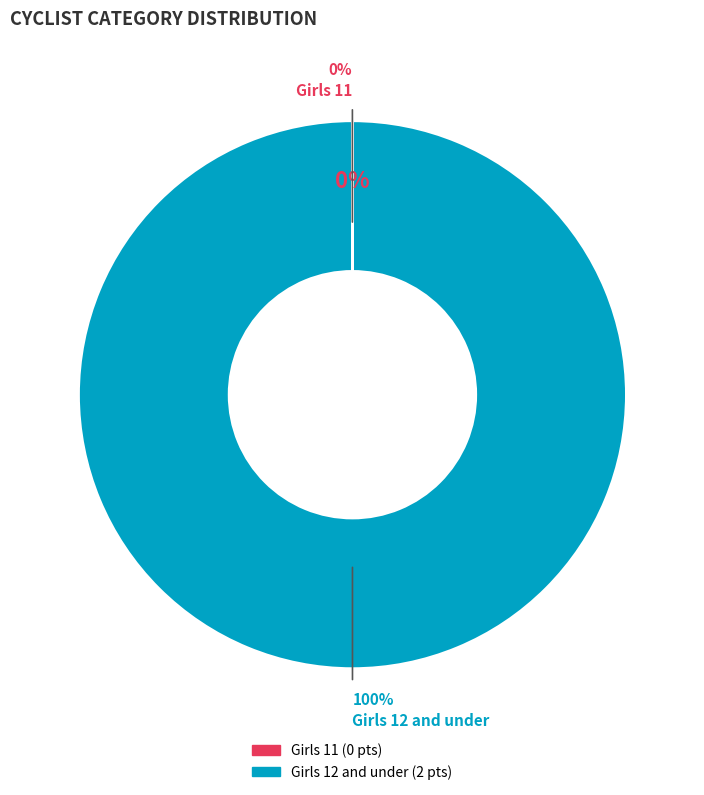

How many segments does this pie chart have?

2